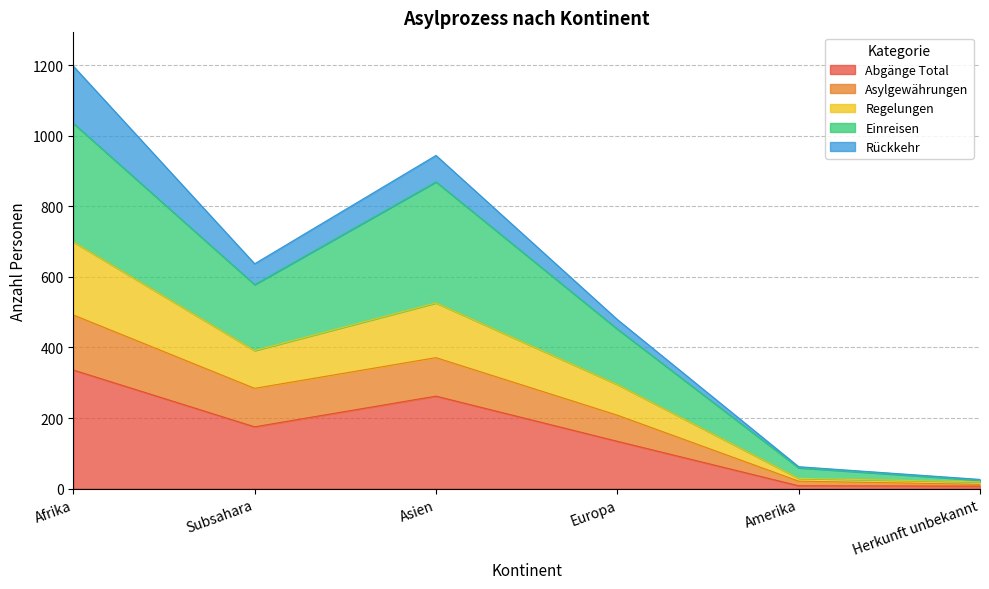

At which label does Asylgewährungen reach its minimum?

Herkunft unbekannt